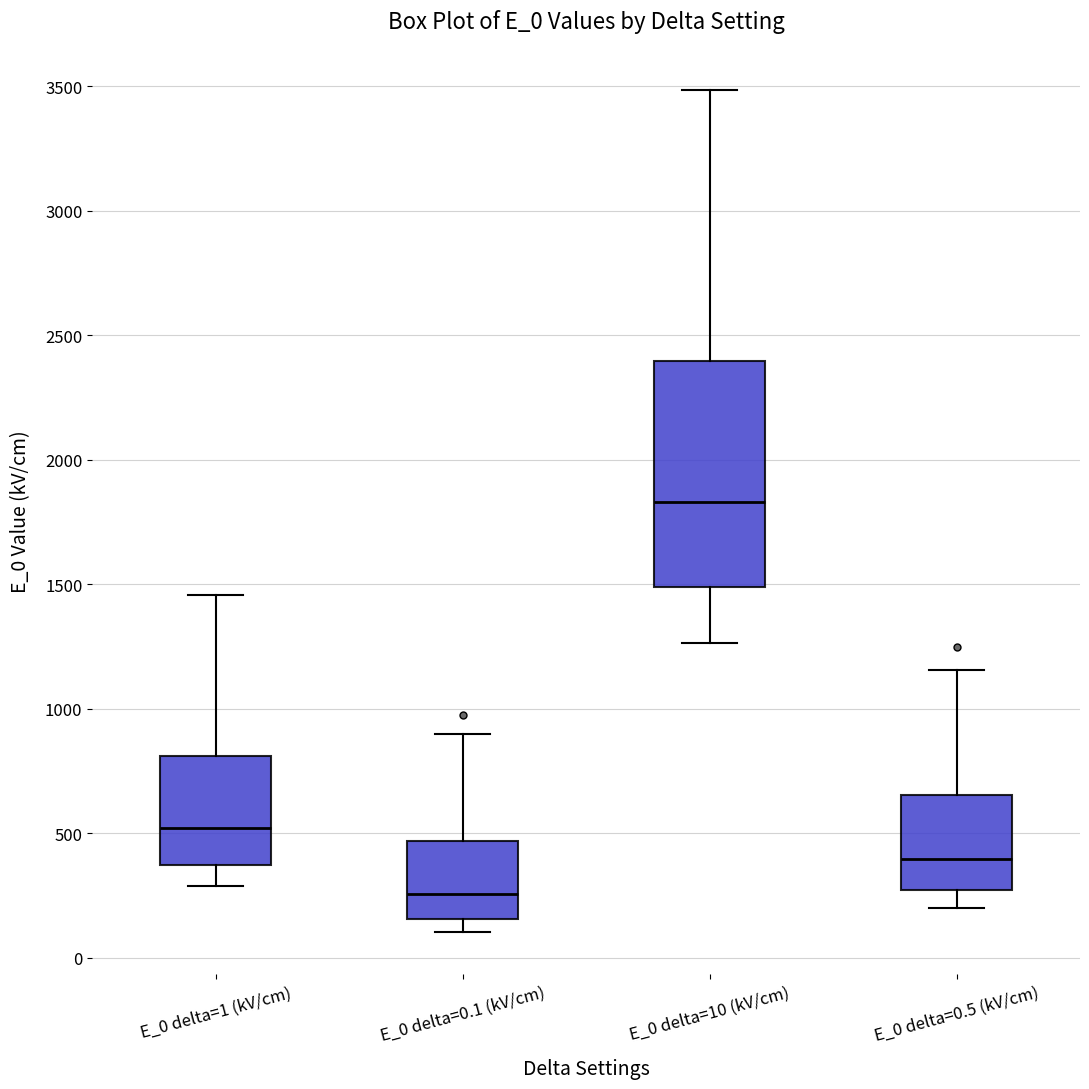

Which box has the highest median line?

E_0 delta=10 (kV/cm)